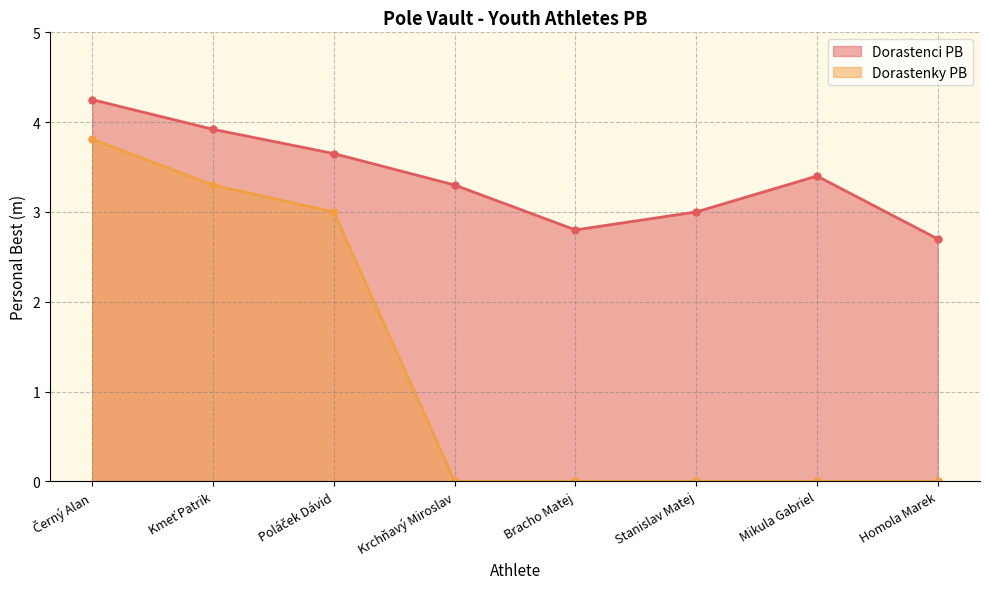

Count the number of data series in this chart.

2